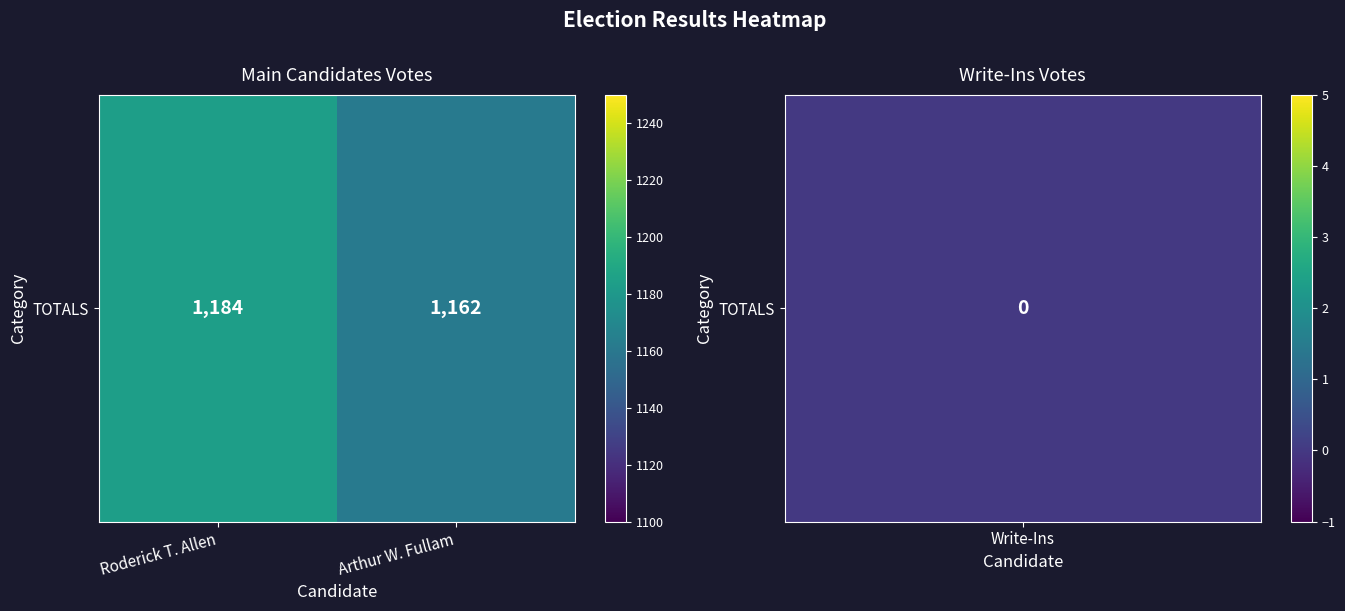

At which category does the chart reach its peak across all series?

Roderick T. Allen